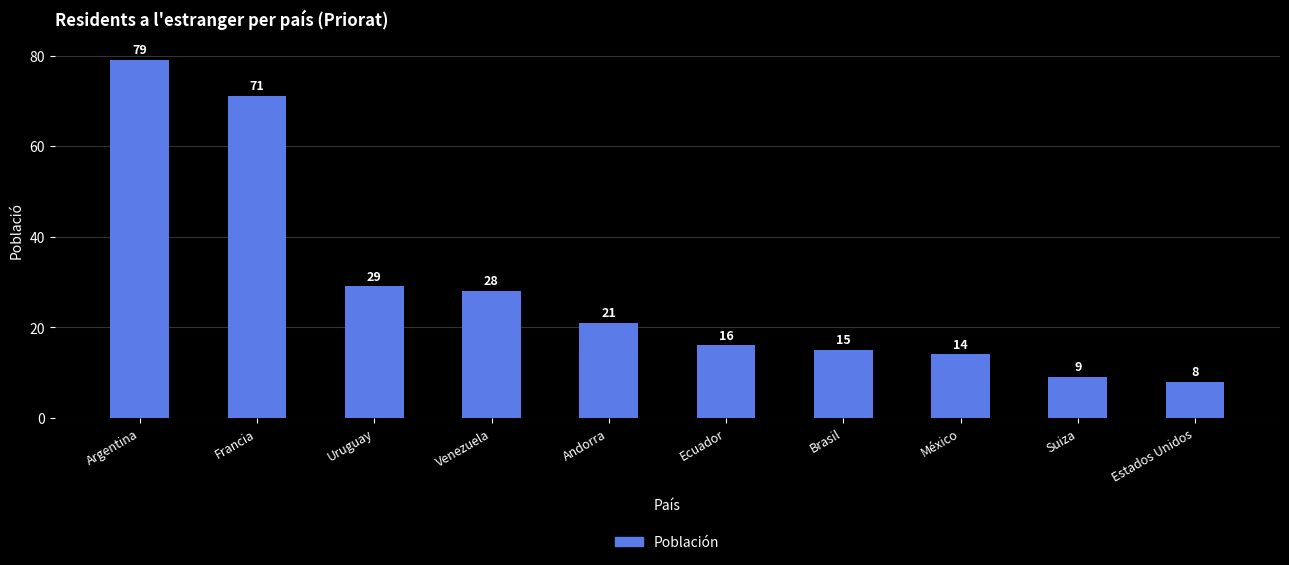

Reading left to right, transcribe all the data shown in this chart.

Argentina=79	Francia=71	Uruguay=29	Venezuela=28	Andorra=21	Ecuador=16	Brasil=15	México=14	Suiza=9	Estados Unidos=8